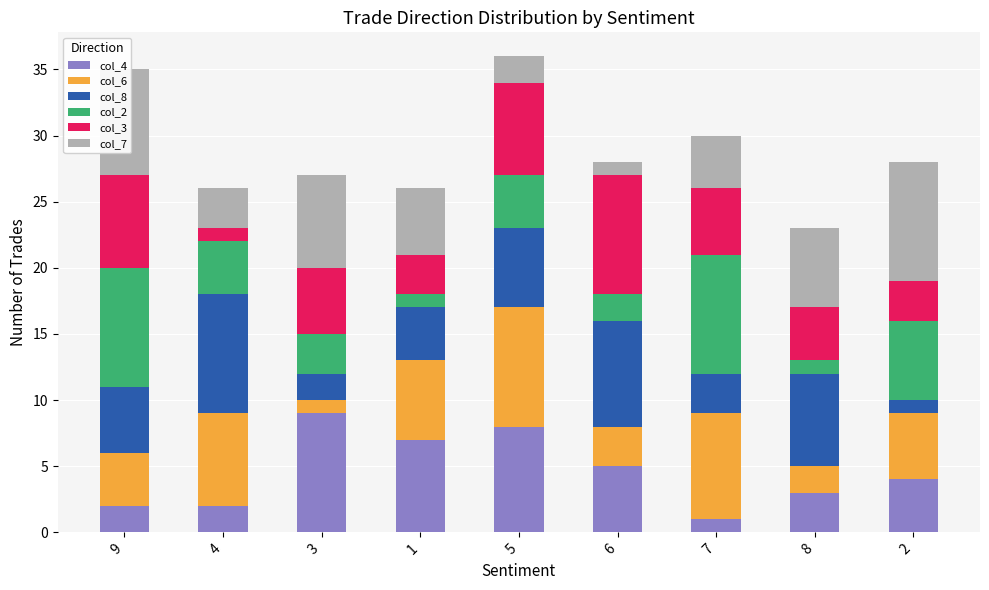

How many data points in col_4 are less than 4?

4